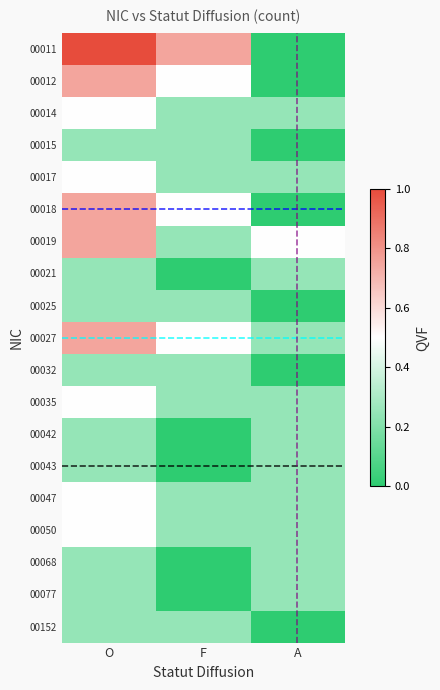

Between F and A, which series saw the biggest shift?

00011